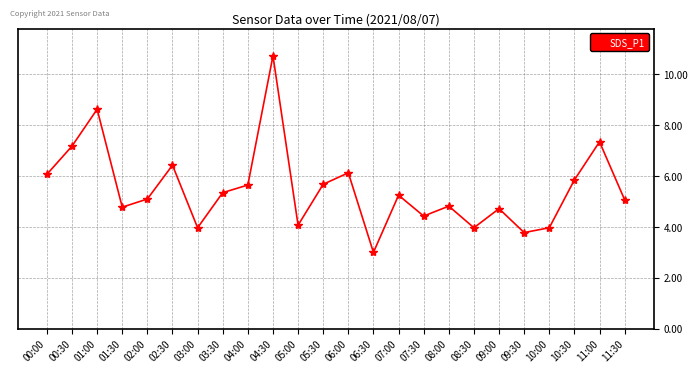

What is the value of the 18th point from the left?

4.0